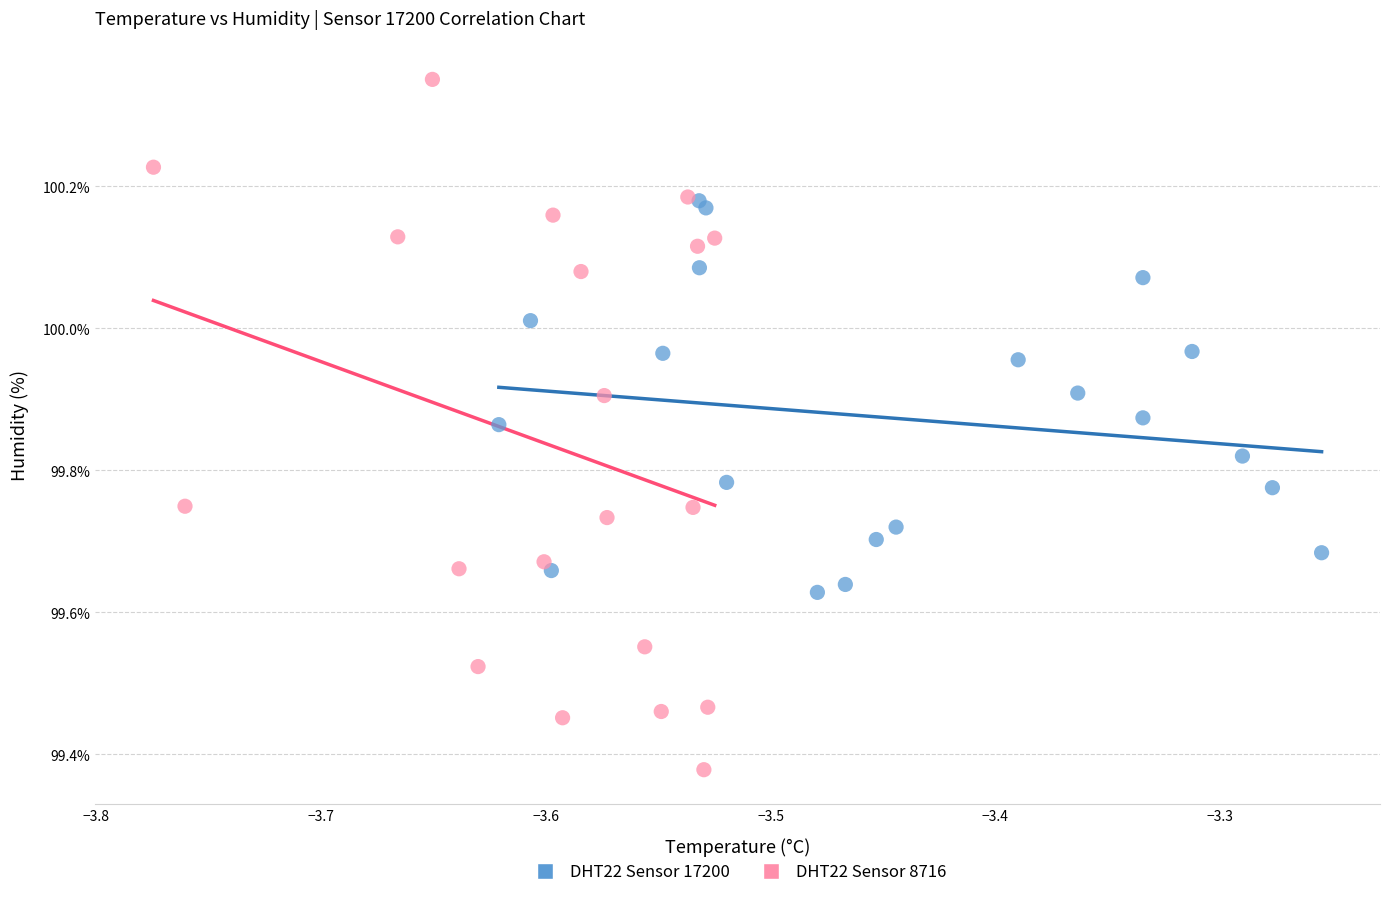

Which series reaches the minimum Y coordinate?

DHT22 Sensor 8716